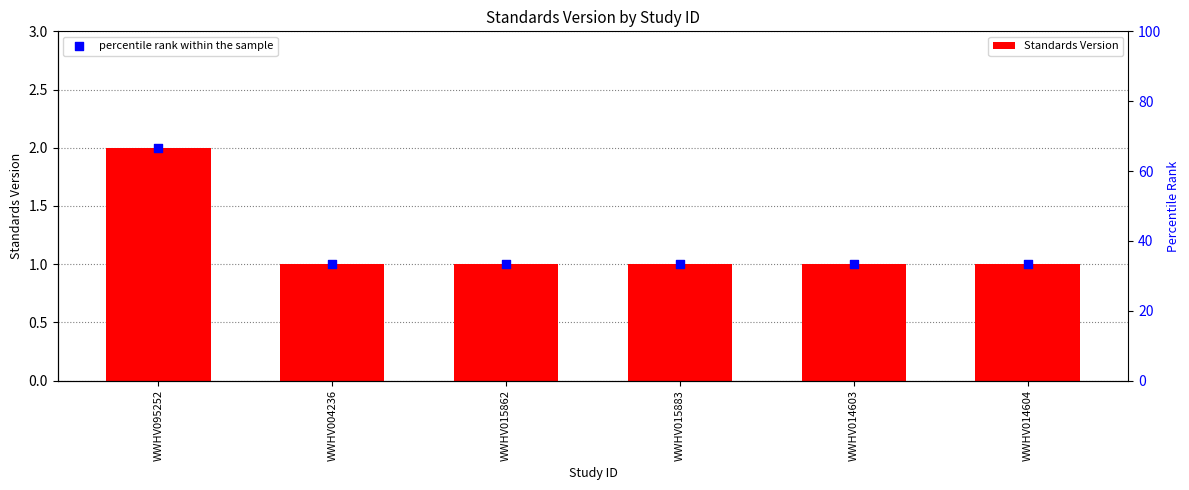

At which category is the sum across all series the highest?

WWHV095252